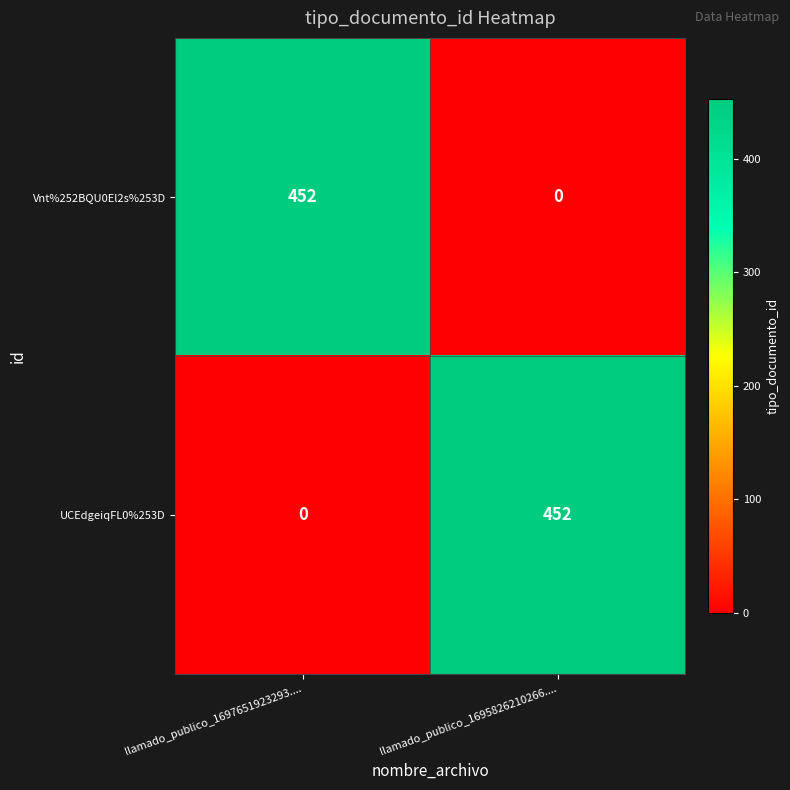

Rank the categories by Vnt%252BQU0El2s%253D value from lowest to highest.

llamado_publico_1695826210266...., llamado_publico_1697651923293....